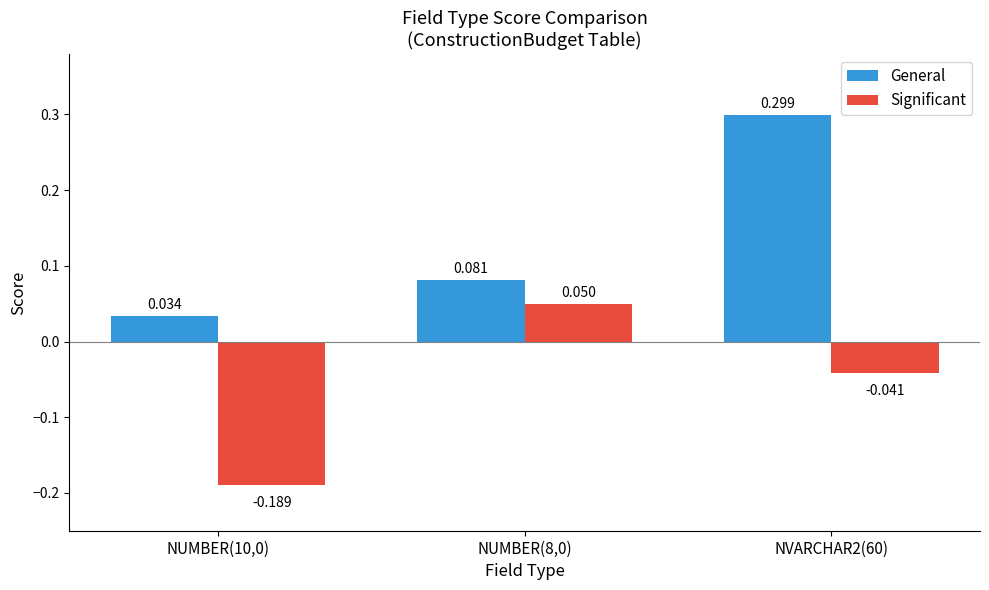

Is the value of General at NUMBER(8,0) greater than the value of Significant at NVARCHAR2(60)?

Yes